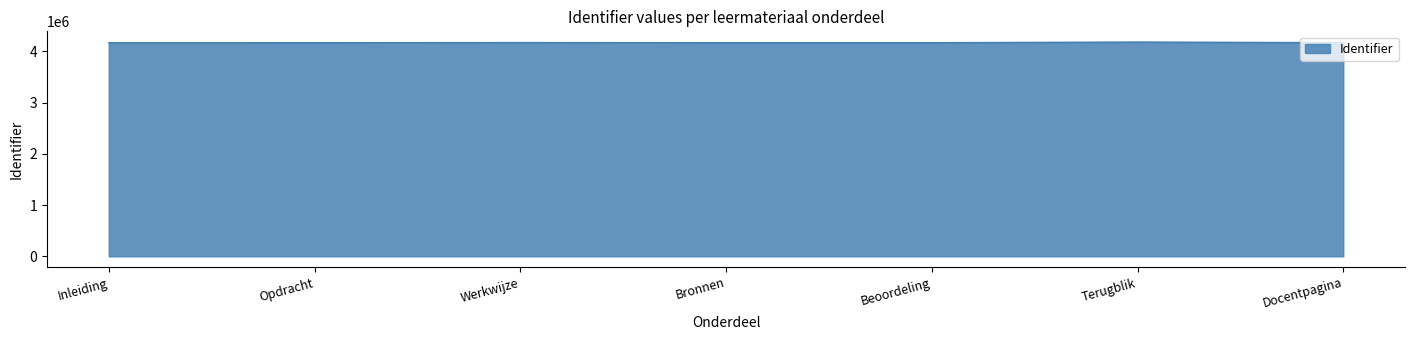

True or false: there are more than 0 points higher than both neighbors.

True